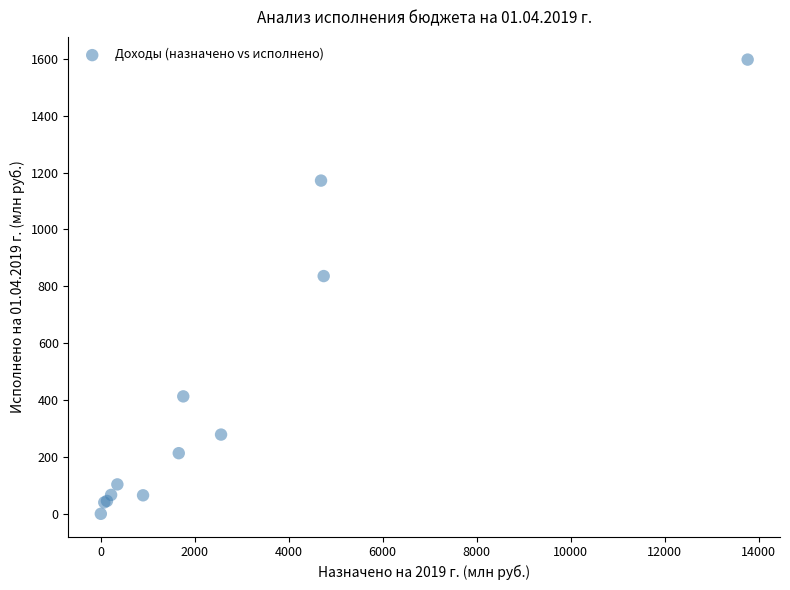

What Y value in the scatter plot is closest to 798?

836.2